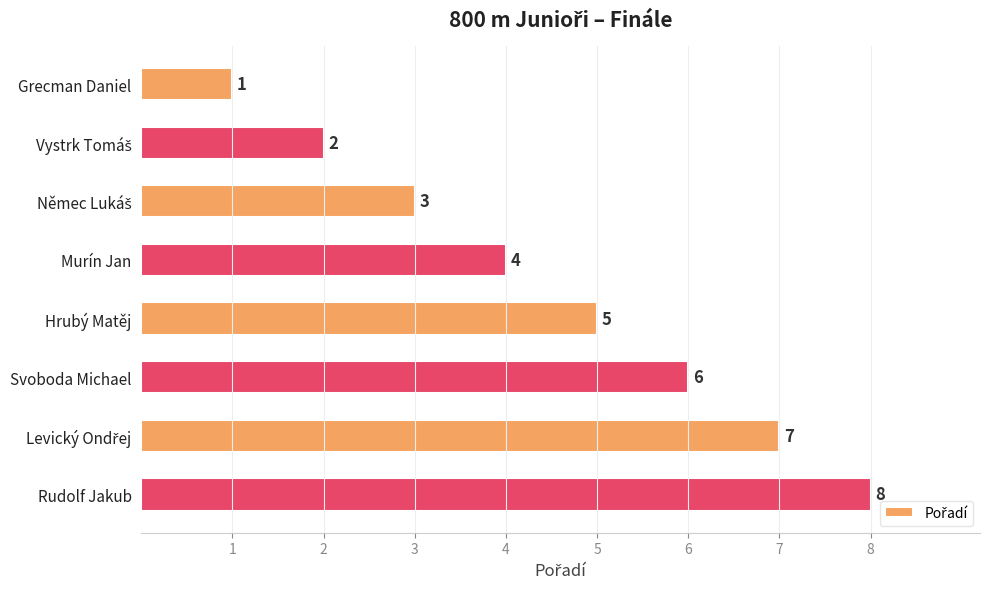

What is the difference between the maximum and minimum values?

7